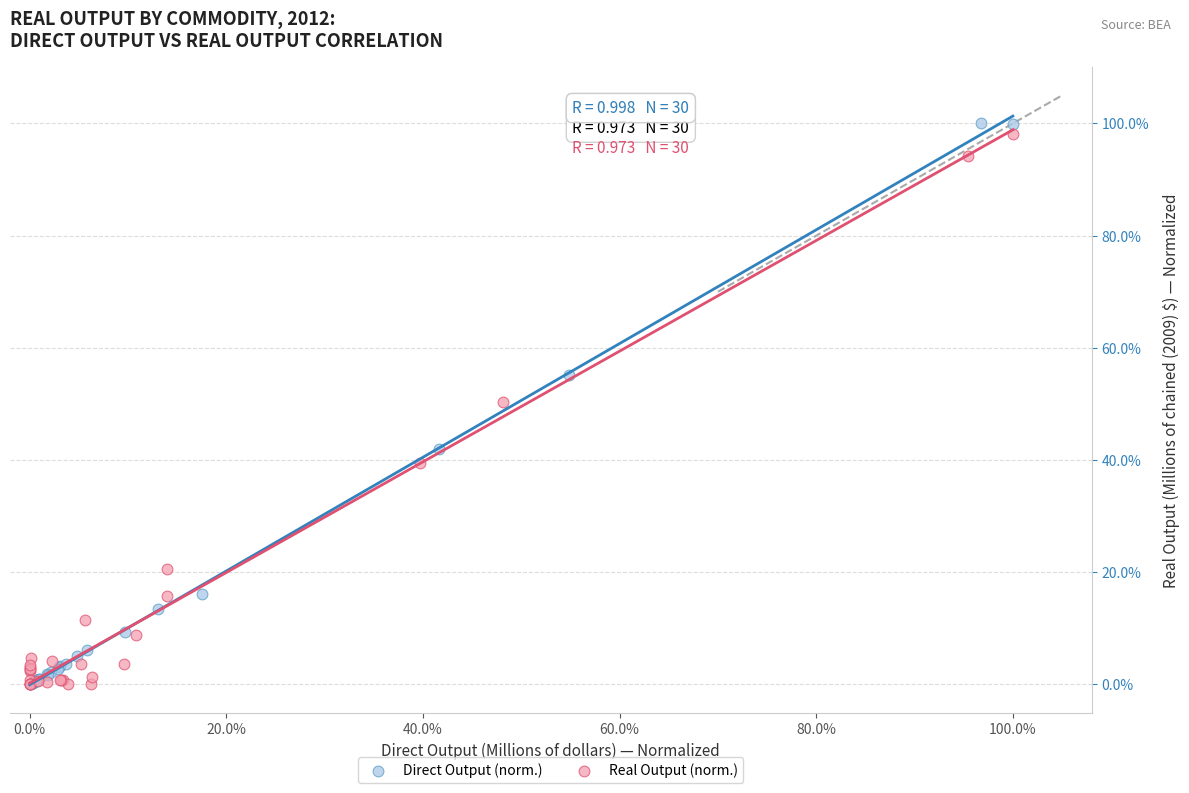

What are all the series names shown in the legend?

Direct Output (norm.), Real Output (norm.)